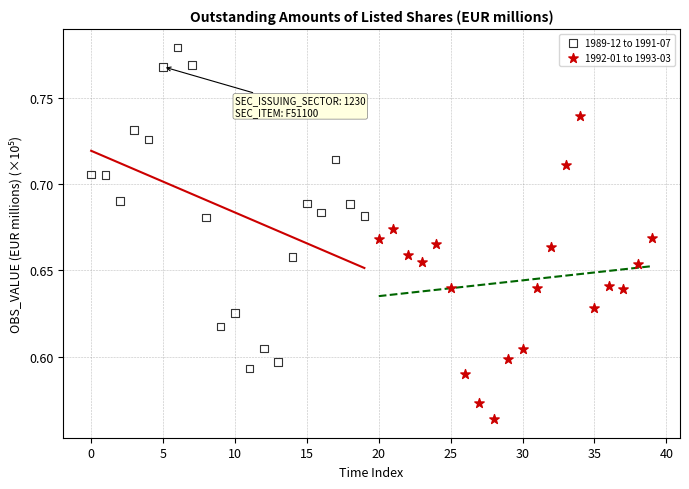

Which series reaches the minimum Y coordinate?

1992-01 to 1993-03